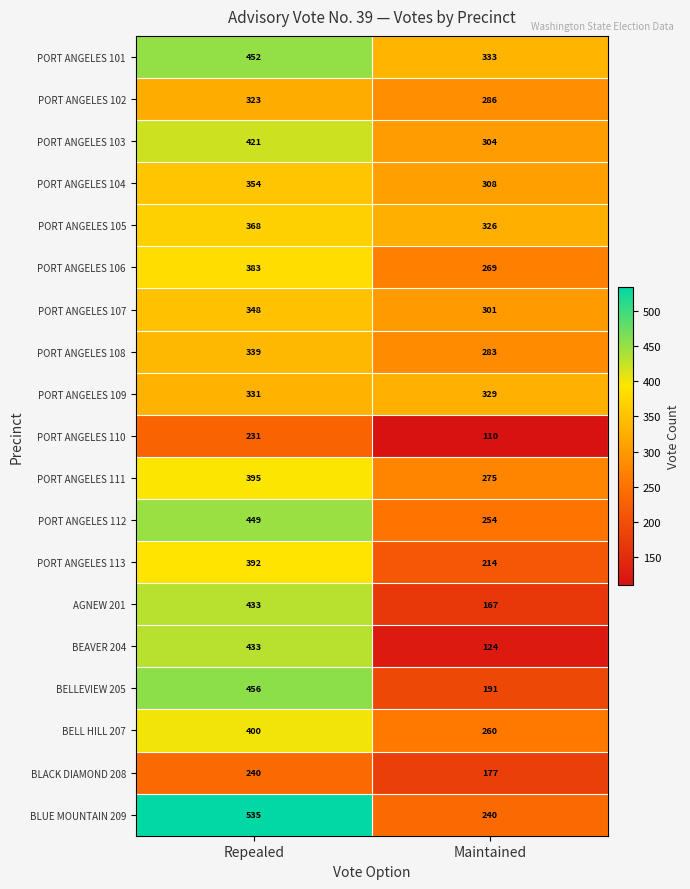

At Maintained, list the series in order from largest to smallest.

PORT ANGELES 101, PORT ANGELES 109, PORT ANGELES 105, PORT ANGELES 104, PORT ANGELES 103, PORT ANGELES 107, PORT ANGELES 102, PORT ANGELES 108, PORT ANGELES 111, PORT ANGELES 106, BELL HILL 207, PORT ANGELES 112, BLUE MOUNTAIN 209, PORT ANGELES 113, BELLEVIEW 205, BLACK DIAMOND 208, AGNEW 201, BEAVER 204, PORT ANGELES 110